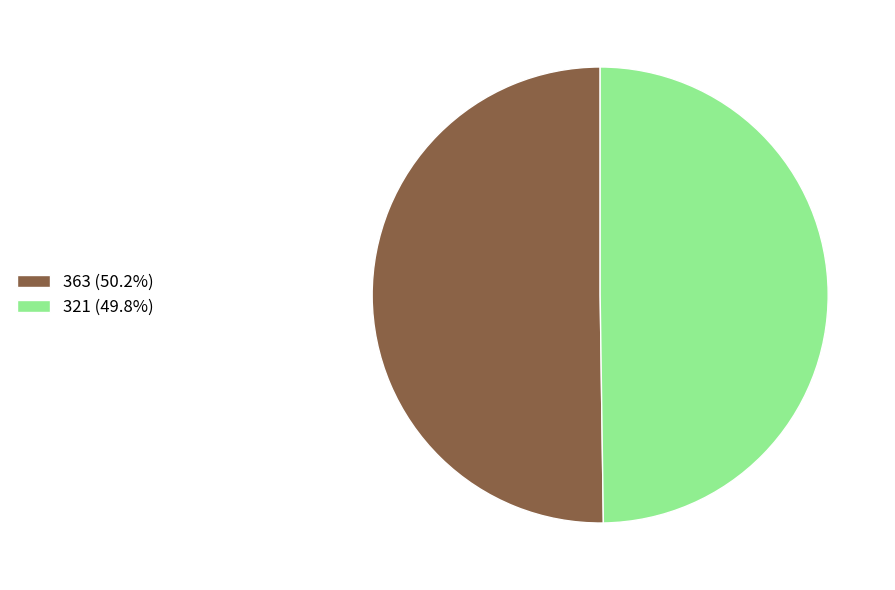

What is the ratio of the value at 363 (50.2%) to the value at 321 (49.8%)?

1.0